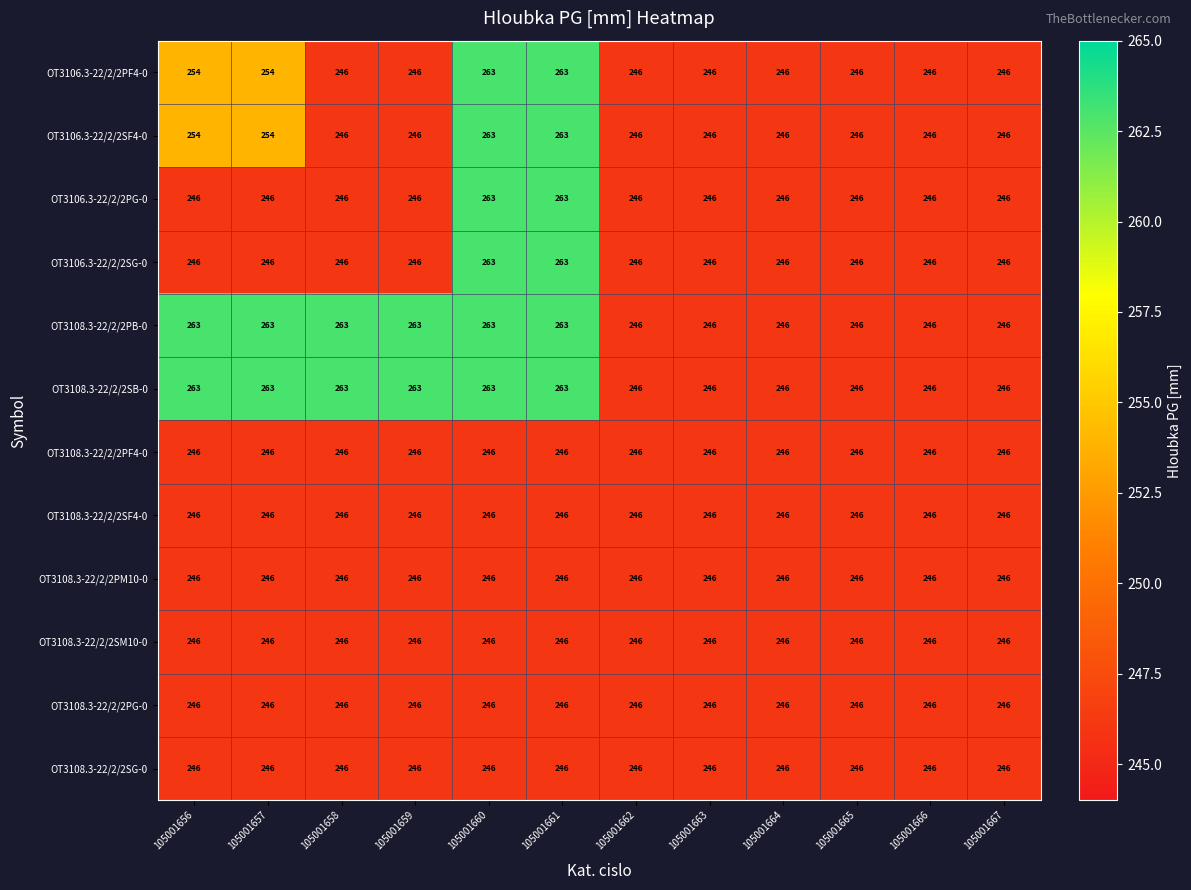

The OT3108.3-22/2/2PM10-0 series shows 108 at 105001665. True or false?

False